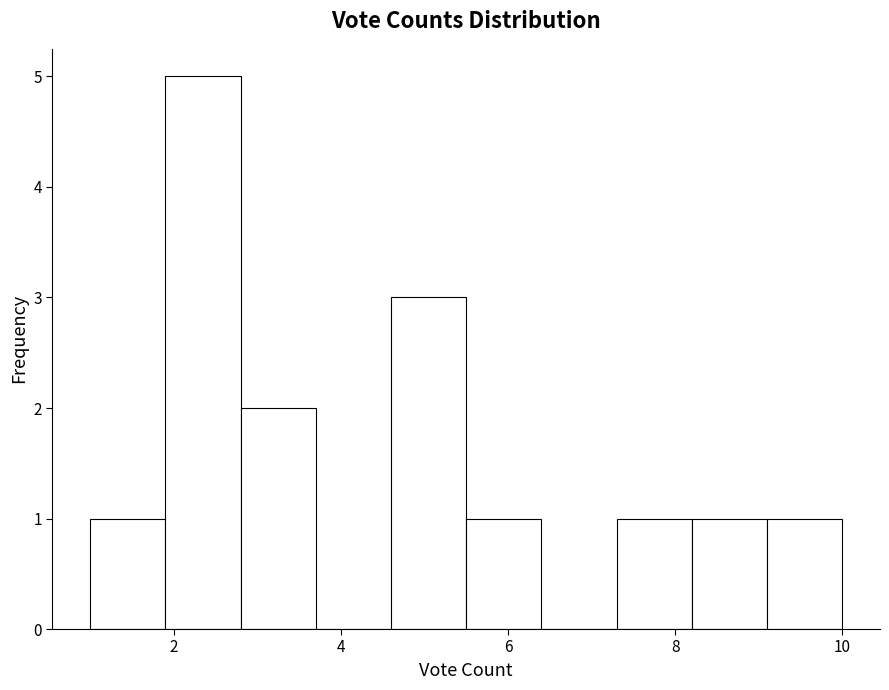

Reading left to right, transcribe this chart: for each bar, give the range it covers on the x-axis and its height. Neither the bar edges nor the heights are printed on the chart, so give them approximately, as read against the axes.

1.0 to 1.9: 1
1.9 to 2.8: 5
2.8 to 3.7: 2
3.7 to 4.6: 0
4.6 to 5.5: 3
5.5 to 6.4: 1
6.4 to 7.3: 0
7.3 to 8.2: 1
8.2 to 9.1: 1
9.1 to 10.0: 1